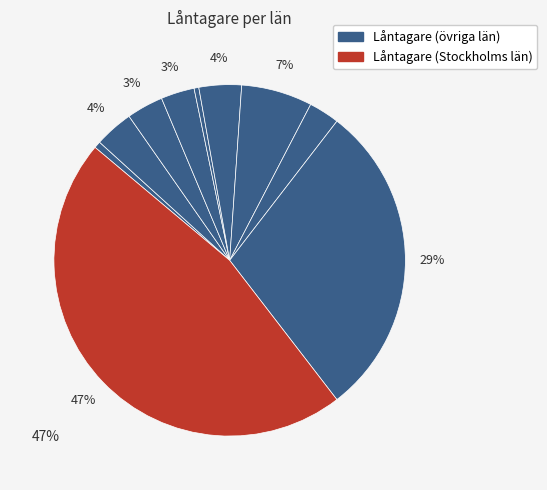

Count the number of slices in the pie.

10